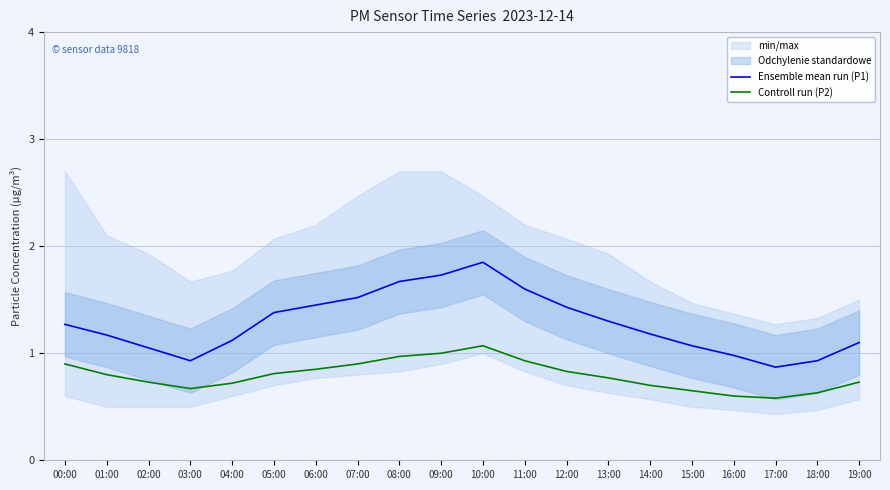

What is the difference between the maximum and second lowest values in the Ensemble mean run (P1) series?

0.9